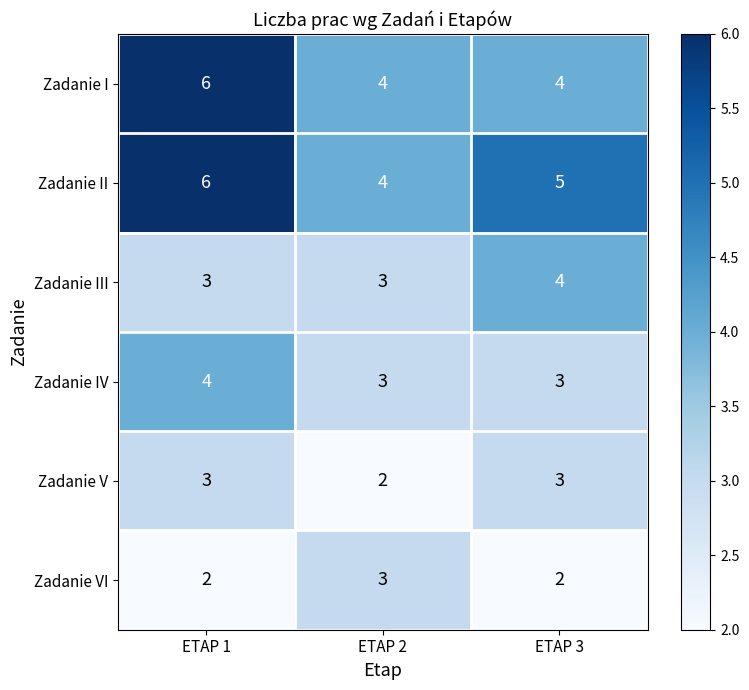

What is the approximate value of Zadanie I at ETAP 2?

4